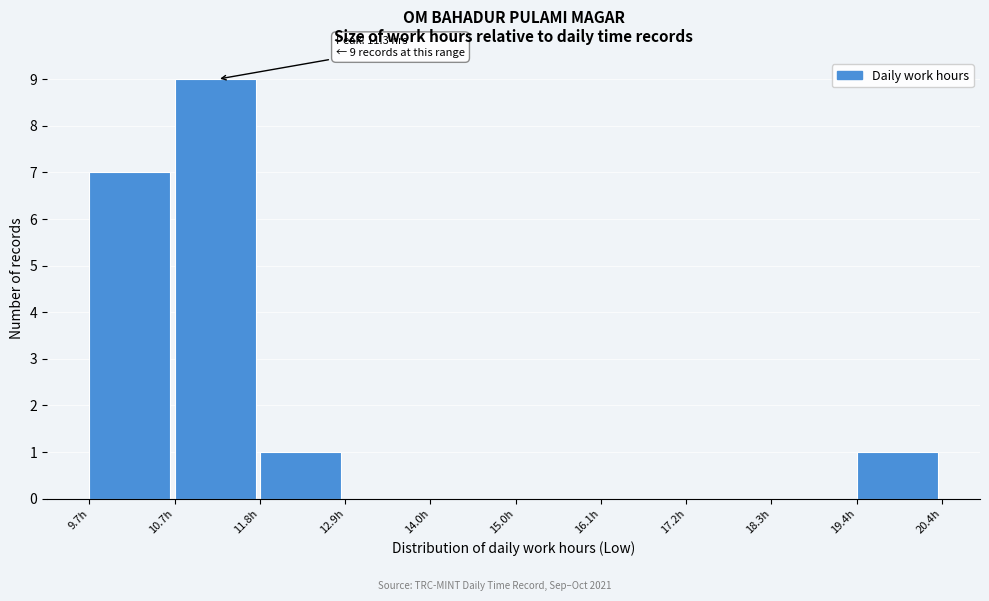

Which range on the x-axis has the tallest bar?

10.8 to 11.8